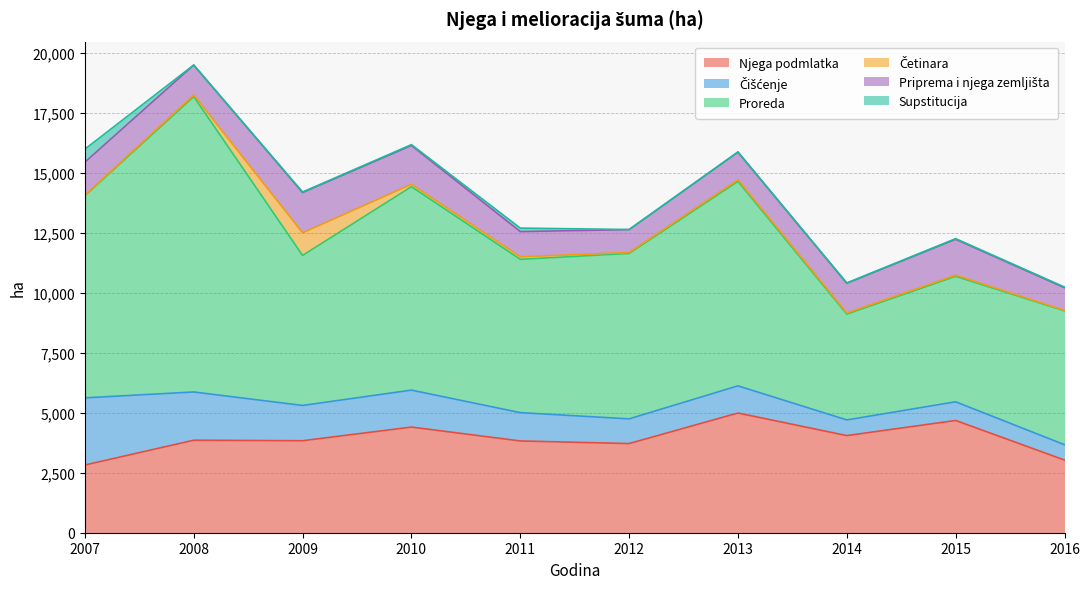

How many interior local peaks does the Proreda series have?

3